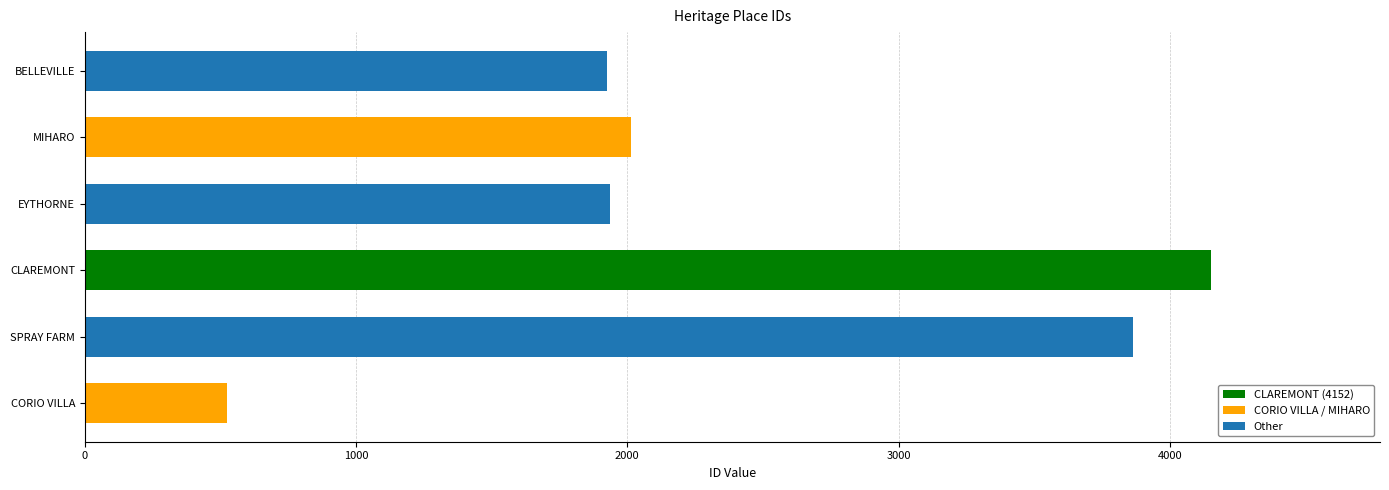

What is the difference between the maximum and minimum values?

3629